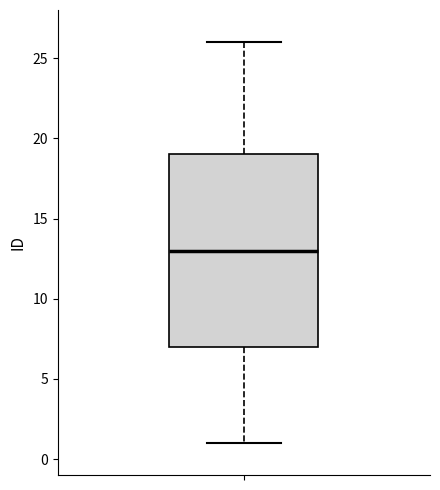

Transcribe this box plot: give where the median line is, the range the box spans, and where the two whiskers end, as read against the y-axis. The values are not printed on the chart, so give them approximately, as read against the axis.

median 13, box 7 to 19, whiskers 1 to 26